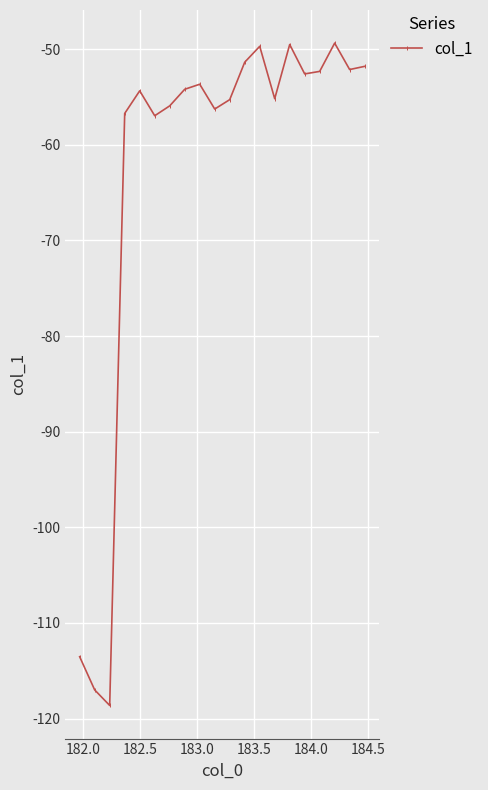

What is the minimum value shown in the chart?

-118.6